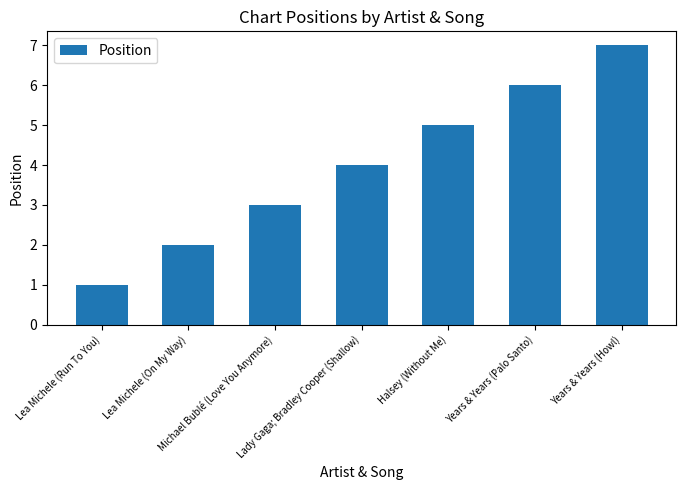

What is the difference between the values at Halsey (Without Me) and Lady Gaga; Bradley Cooper (Shallow)?

1